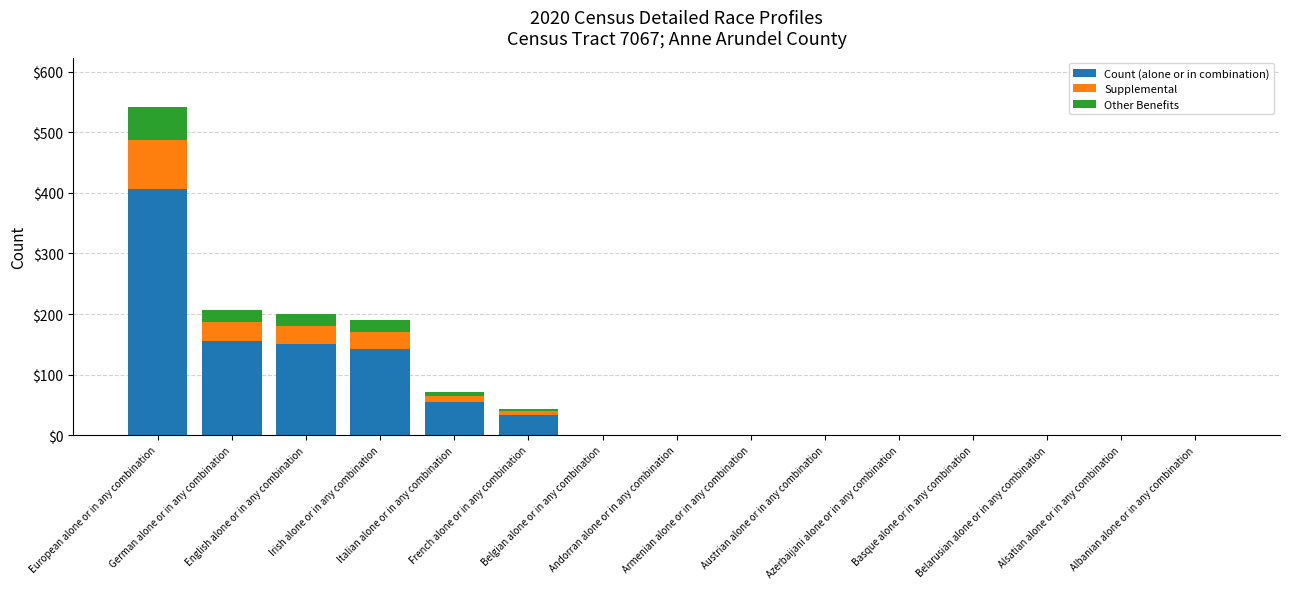

What is the sum of all Count (alone or in combination) values?

943